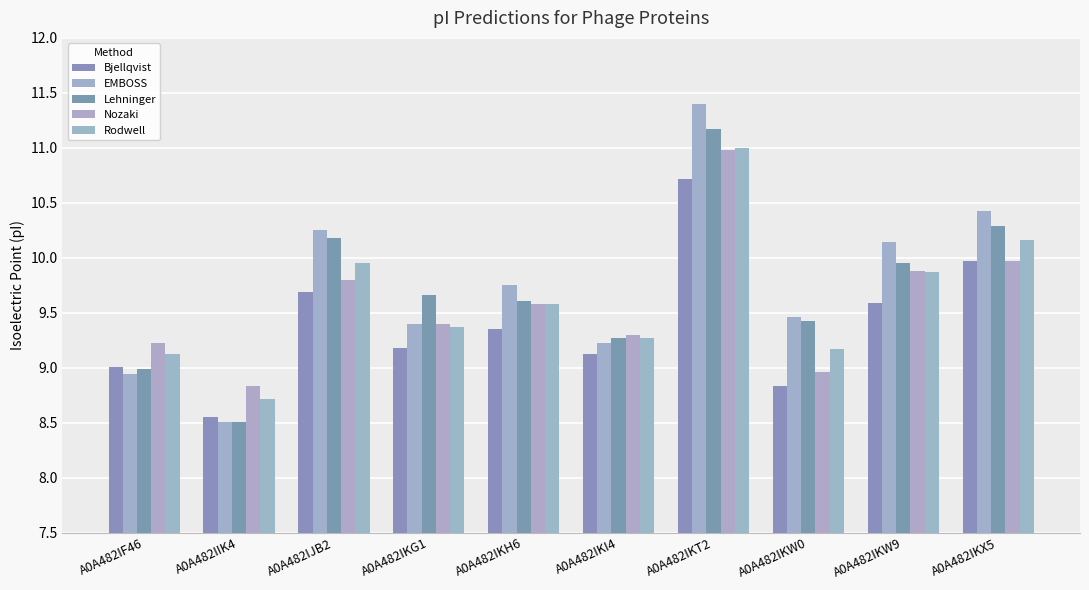

How many bars are there in total?

50